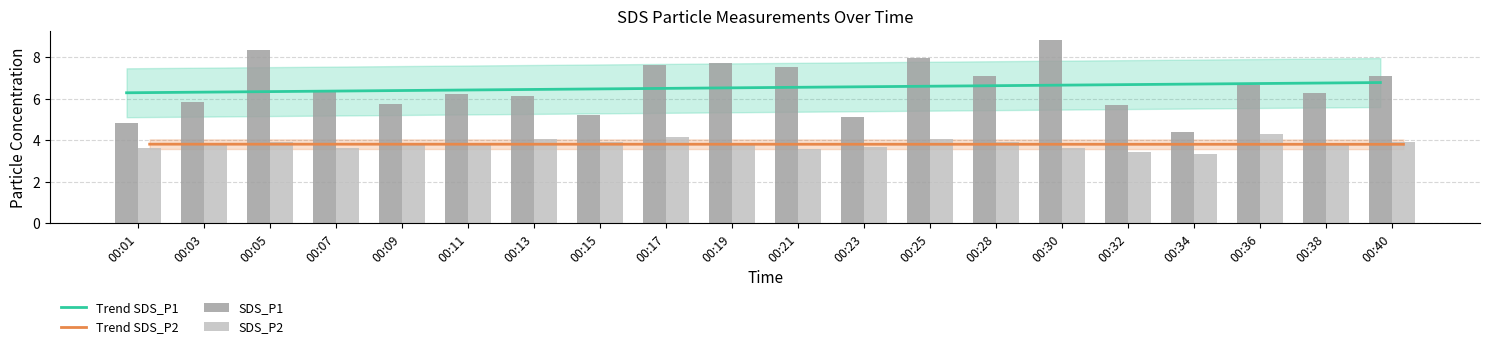

Reading left to right, extract all data points from this chart.

Trend SDS_P1: 6.3	6.3	6.3	6.4	6.4	6.4	6.4	6.5	6.5	6.5	6.5	6.6	6.6	6.6	6.6	6.7	6.7	6.7	6.7	6.8
Trend SDS_P2: 3.8	3.8	3.8	3.8	3.8	3.8	3.8	3.8	3.8	3.8	3.8	3.8	3.8	3.8	3.8	3.8	3.8	3.8	3.8	3.8
SDS_P1: 4.8	5.8	8.3	6.4	5.7	6.2	6.1	5.2	7.6	7.7	7.5	5.1	8.0	7.1	8.8	5.7	4.4	6.6	6.2	7.1
SDS_P2: 3.6	3.8	3.9	3.6	3.8	3.8	4.0	3.9	4.2	3.8	3.5	3.7	4.0	3.9	3.6	3.4	3.4	4.3	3.8	3.9